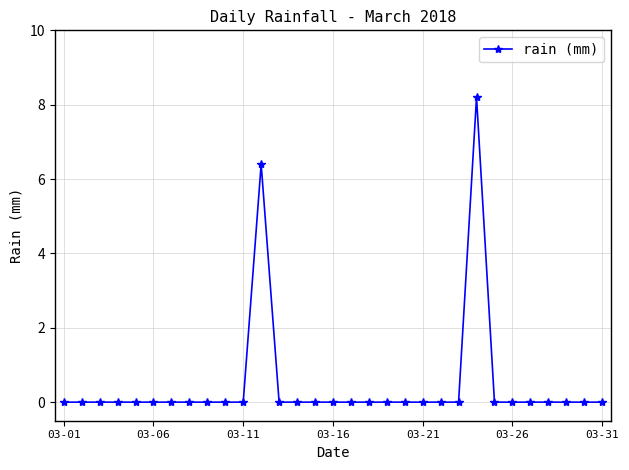

What is the greatest value displayed?

8.2